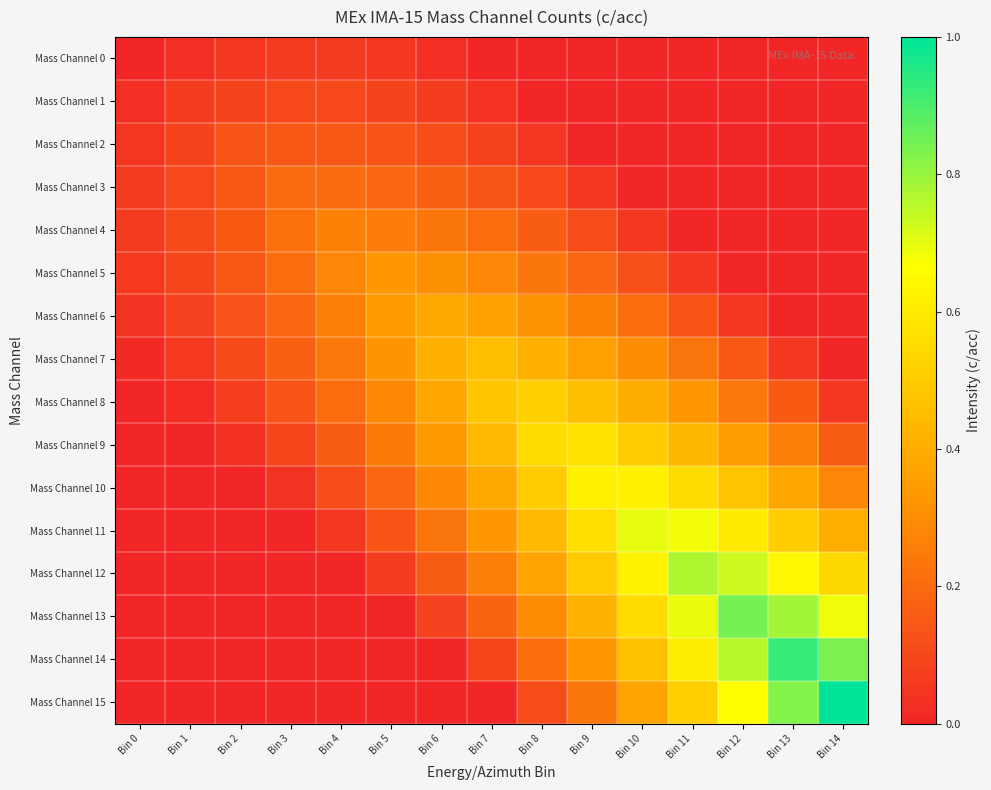

List the series in order of their peak value, lowest first.

Mass Channel 0, Mass Channel 1, Mass Channel 2, Mass Channel 3, Mass Channel 4, Mass Channel 5, Mass Channel 6, Mass Channel 7, Mass Channel 8, Mass Channel 9, Mass Channel 10, Mass Channel 11, Mass Channel 12, Mass Channel 13, Mass Channel 14, Mass Channel 15